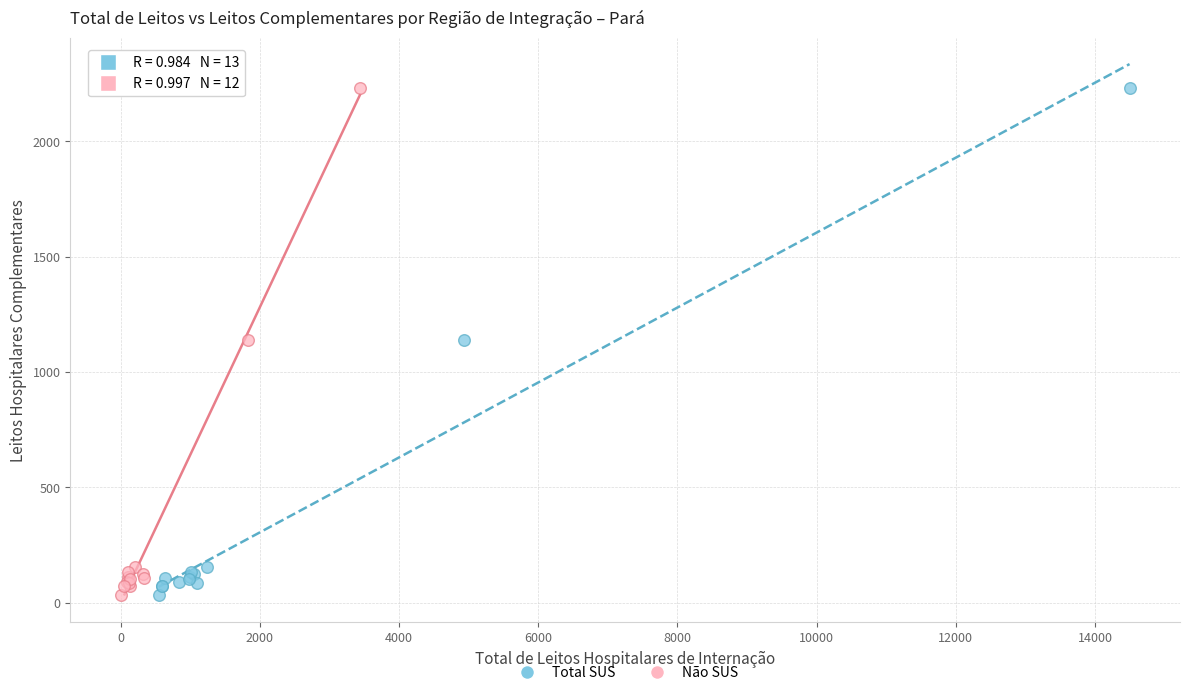

What are all the series names shown in the legend?

Total SUS, Não SUS